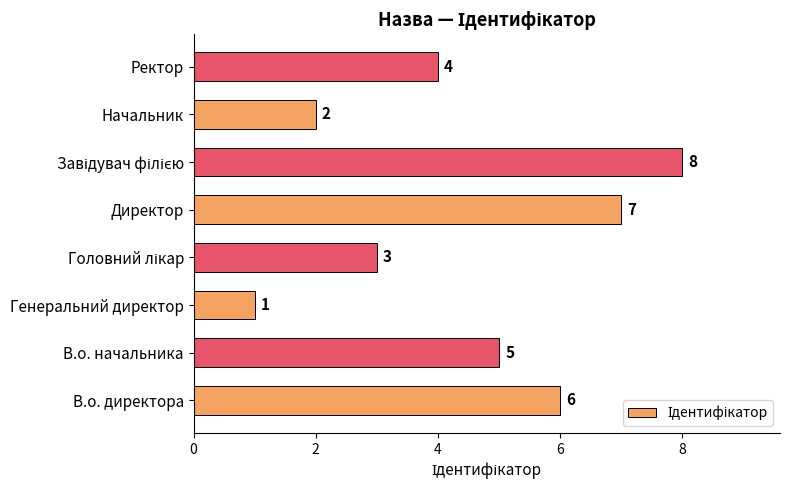

Reading top to bottom, list all the values displayed in this chart.

4	2	8	7	3	1	5	6